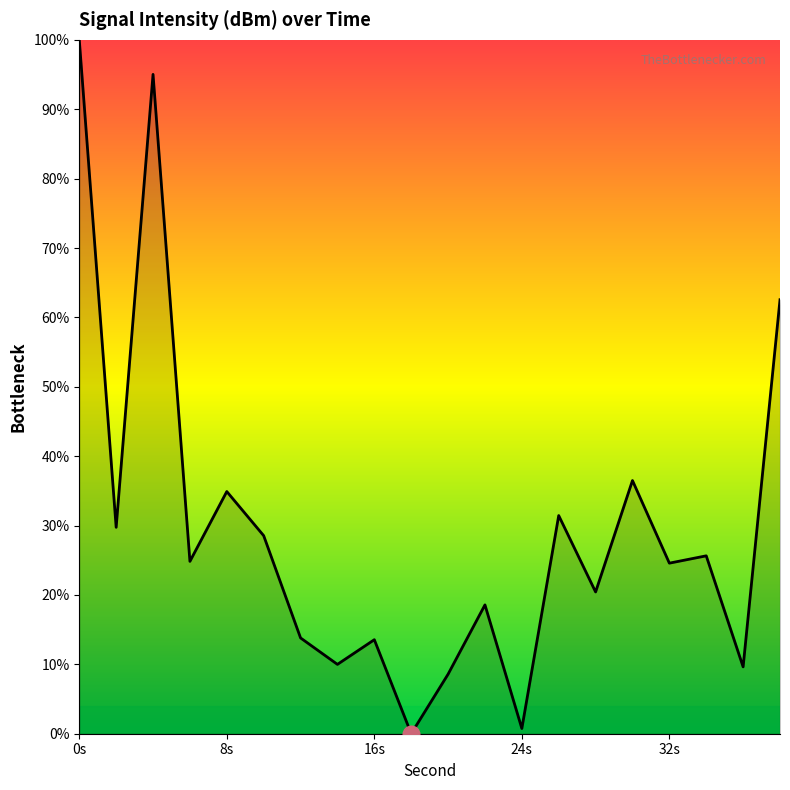

What is the difference between the maximum and minimum values?

100.0